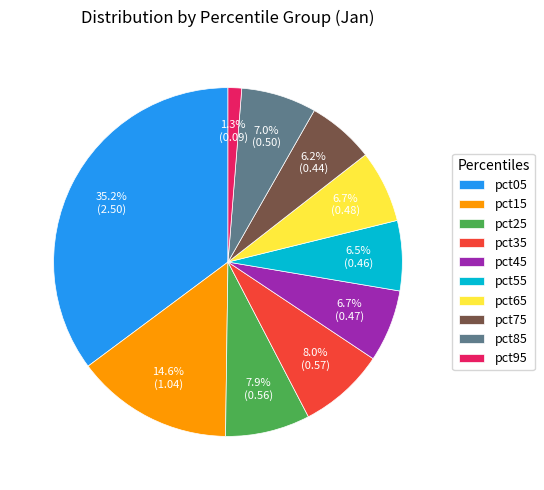

What is the smallest slice in the pie chart?

pct95